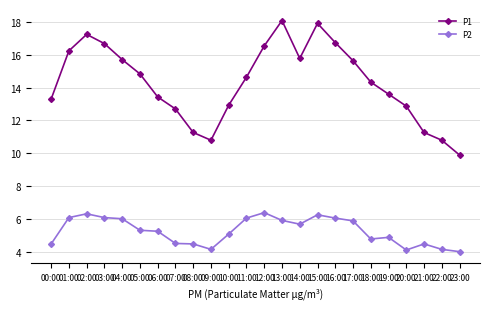

Is the value of P2 at 23:00 greater than the value of P1 at 14:00?

No